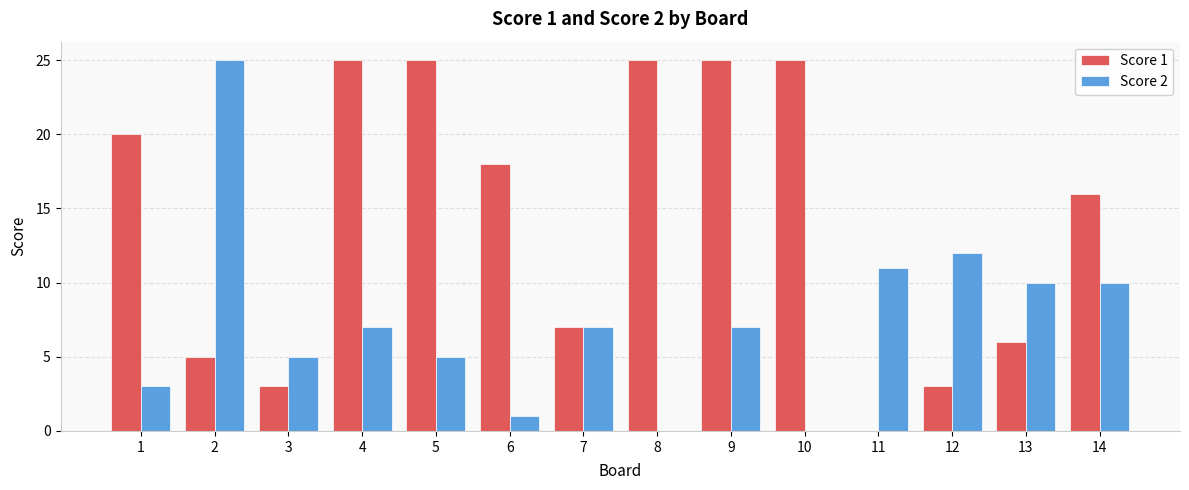

Which series has the largest total across all categories?

Score 1